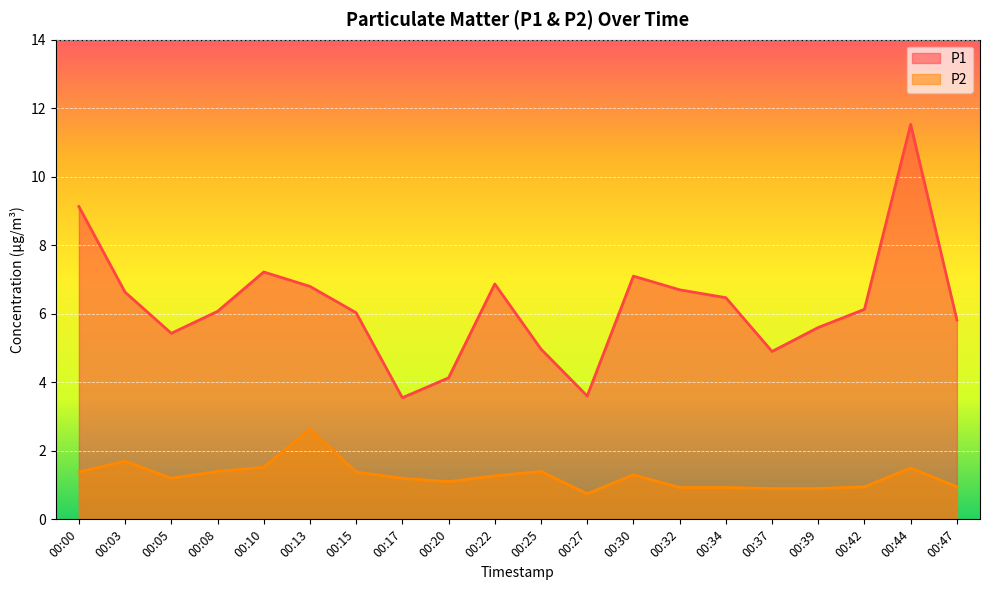

In P1, how many points are higher than both neighbors (excluding endpoints)?

4